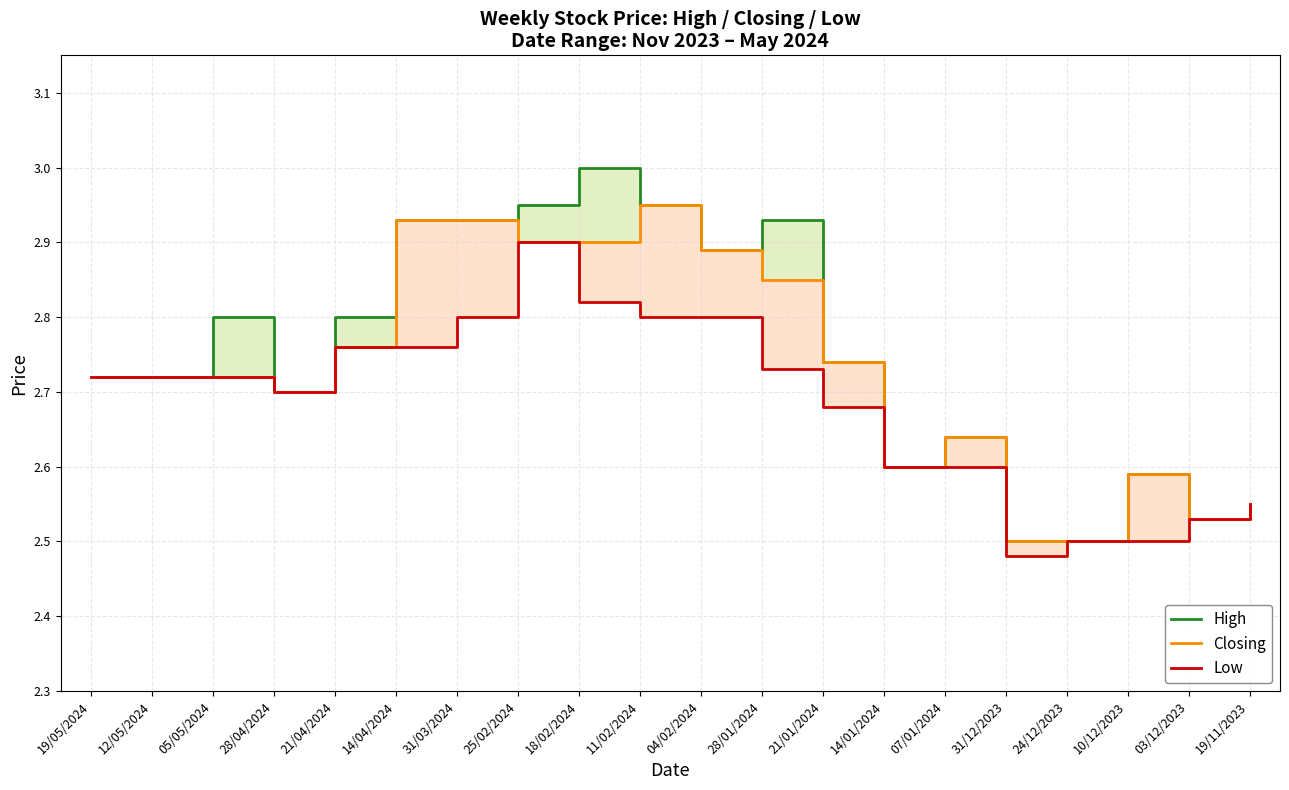

What is the label of the 16th point from the right?

21/04/2024